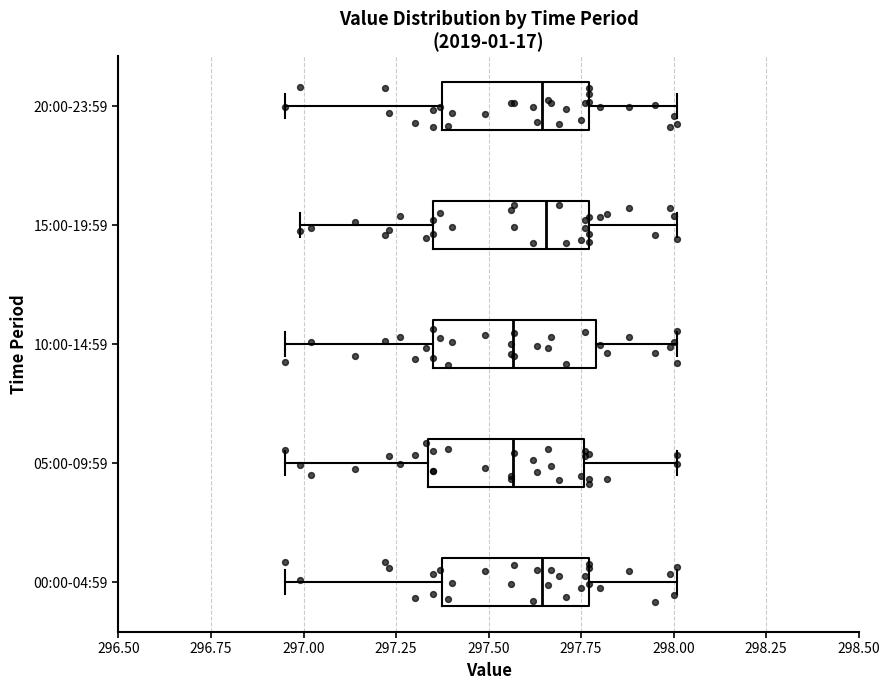

Reading bottom to top, read every box against the x-axis: the position of its median line, the range the box covers, and the ends of its whiskers. The values are not printed on the chart, so give them approximately, as read against the axis.

00:00-04:59: median 297.65, box 297.40 to 297.75, whiskers 296.95 to 298.00
05:00-09:59: median 297.55, box 297.35 to 297.75, whiskers 296.95 to 298.00
10:00-14:59: median 297.55, box 297.35 to 297.80, whiskers 296.95 to 298.00
15:00-19:59: median 297.65, box 297.35 to 297.75, whiskers 297.00 to 298.00
20:00-23:59: median 297.65, box 297.40 to 297.75, whiskers 296.95 to 298.00